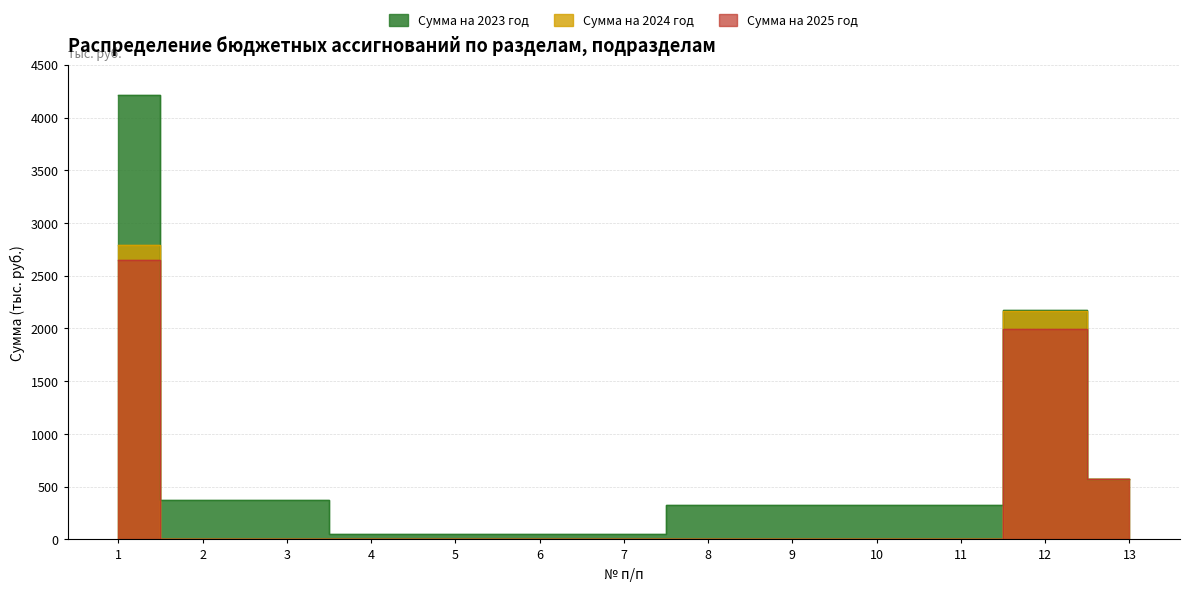

Is it true that Сумма на 2025 год equals 0.0 at 4?

True